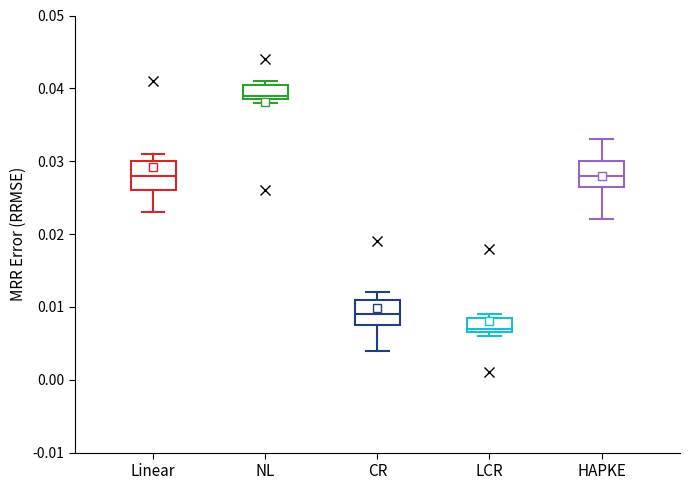

Reading left to right, transcribe this box plot: for each box, give where its median line is, the range the box spans, and where its two whiskers end, as read against the y-axis. The values are not printed on the chart, so give them approximately, as read against the axis.

Linear: median 0.028, box 0.026 to 0.030, whiskers 0.023 to 0.031
NL: median 0.039 (just above the box's lower edge), box 0.039 to 0.041, whiskers 0.038 to 0.041 (just above the box's upper edge)
CR: median 0.009, box 0.008 to 0.011, whiskers 0.004 to 0.012
LCR: median 0.007 (just above the box's lower edge), box 0.007 to 0.009, whiskers 0.006 to 0.009 (just above the box's upper edge)
HAPKE: median 0.028, box 0.027 to 0.030, whiskers 0.022 to 0.033